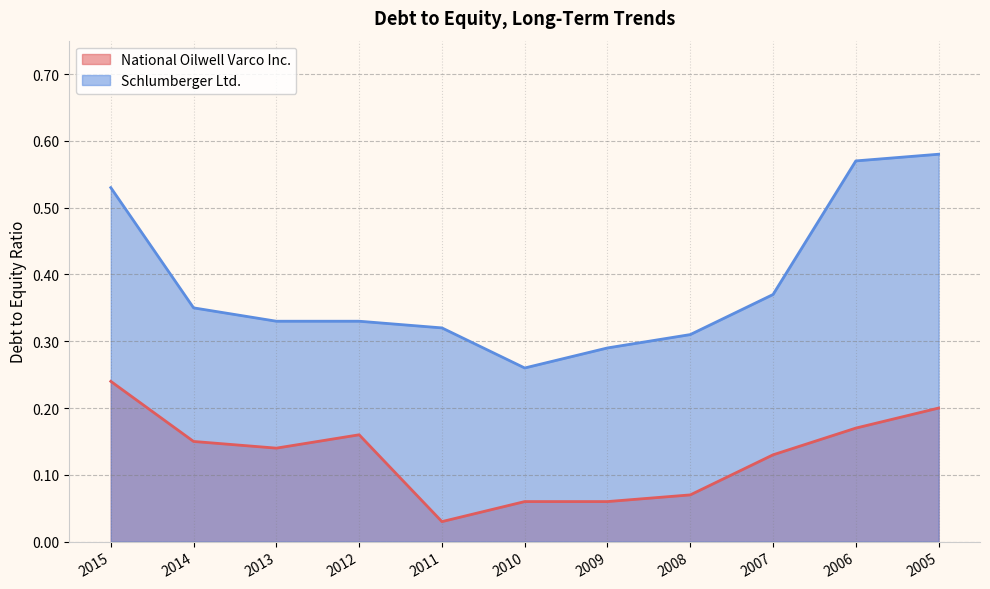

What are all the series names shown in the legend?

National Oilwell Varco Inc., Schlumberger Ltd.